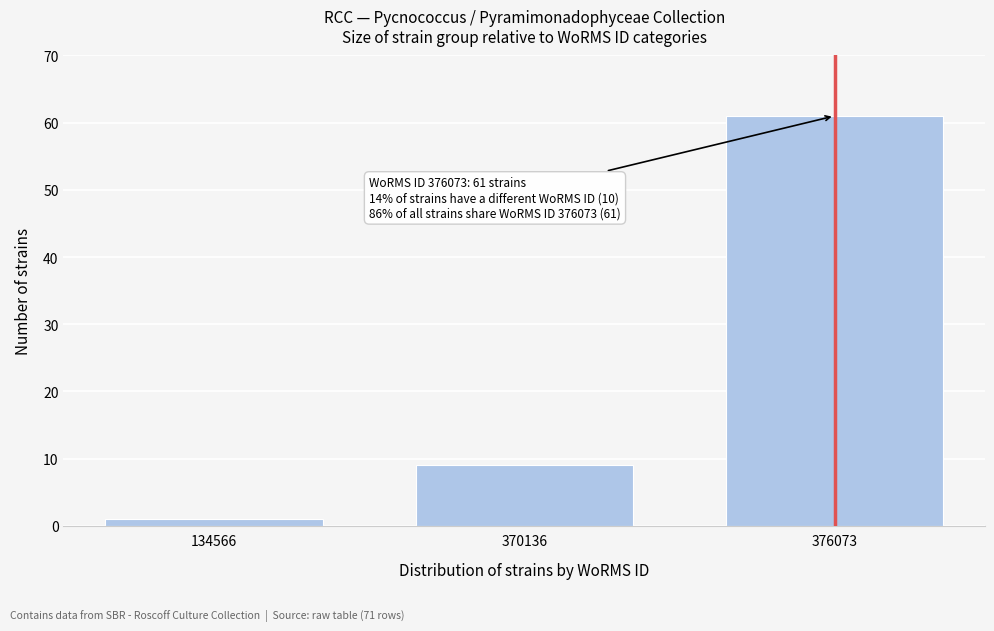

Reading left to right, transcribe all the data shown in this chart.

134566=1	370136=9	376073=61